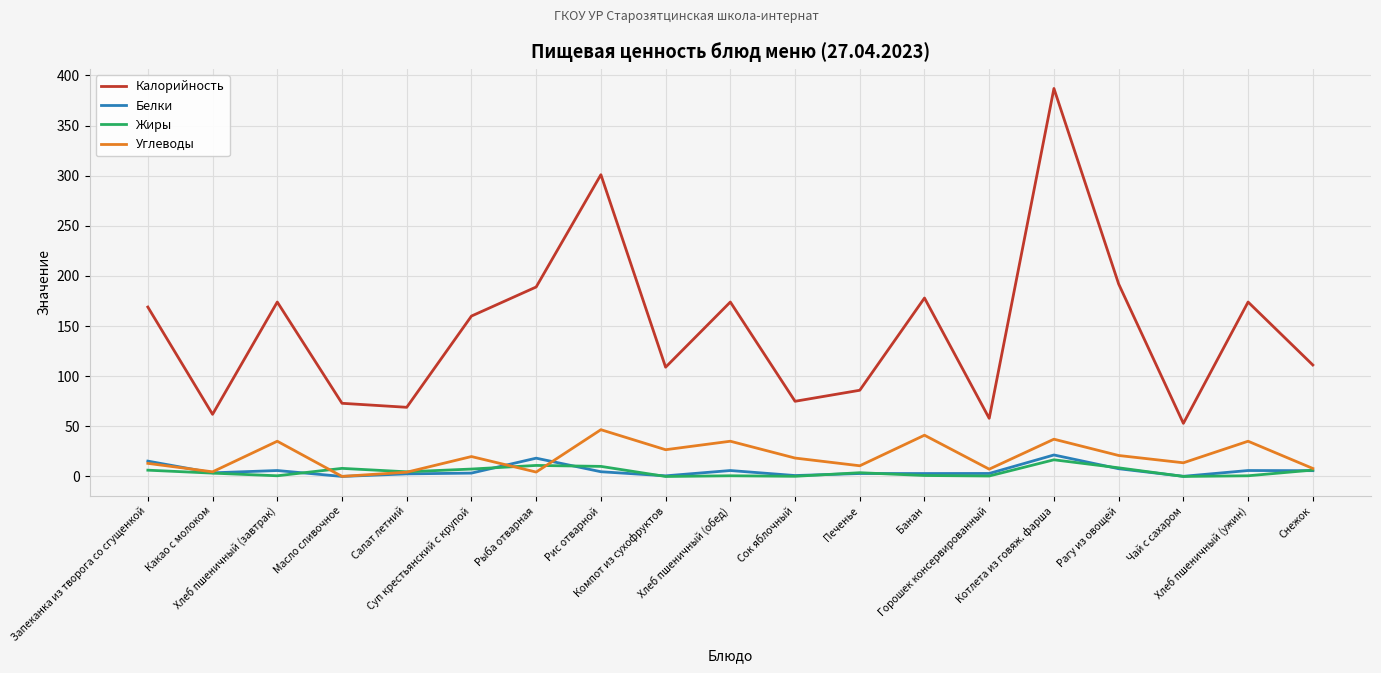

Does the chart display data point markers on the line(s)?

No